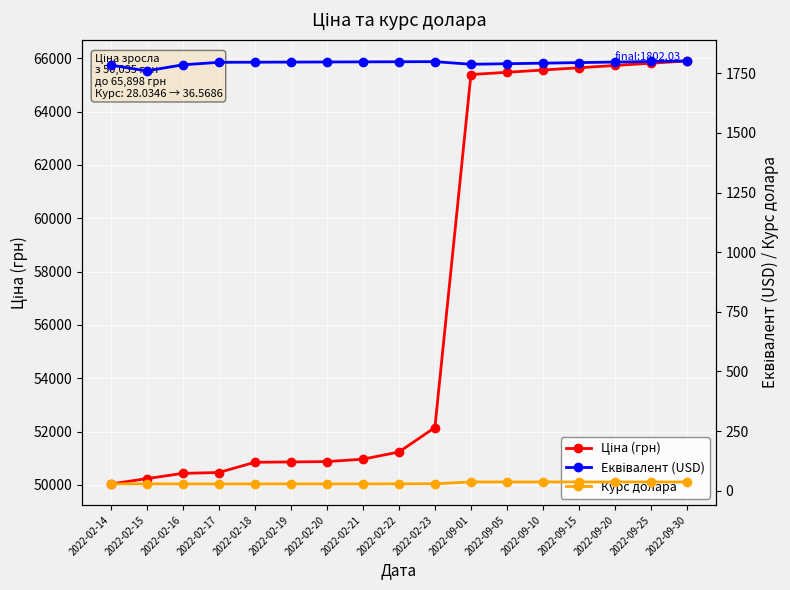

The Еквівалент (USD) series shows 502.5 at 2022-02-16. True or false?

False